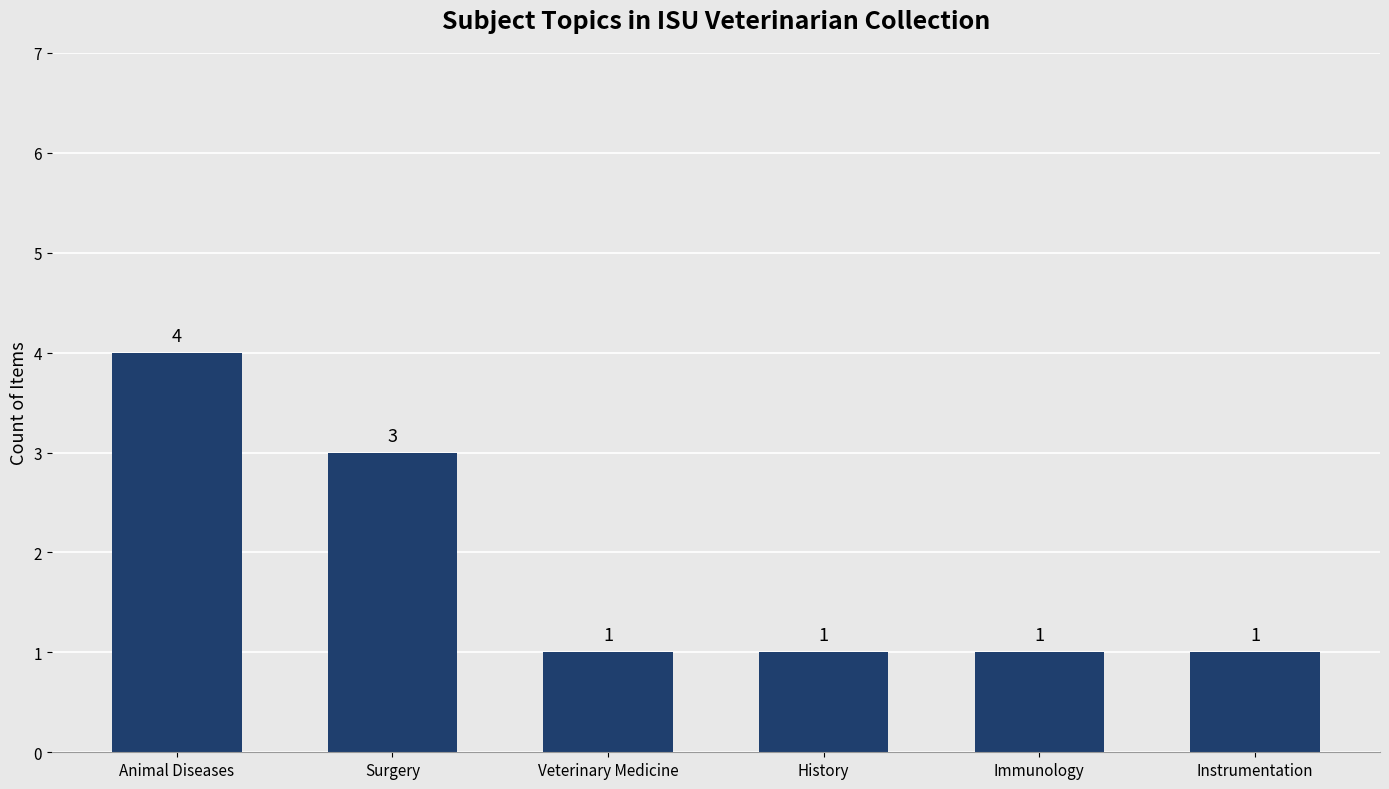

The chart shows a value of 0 at Immunology. True or false?

False